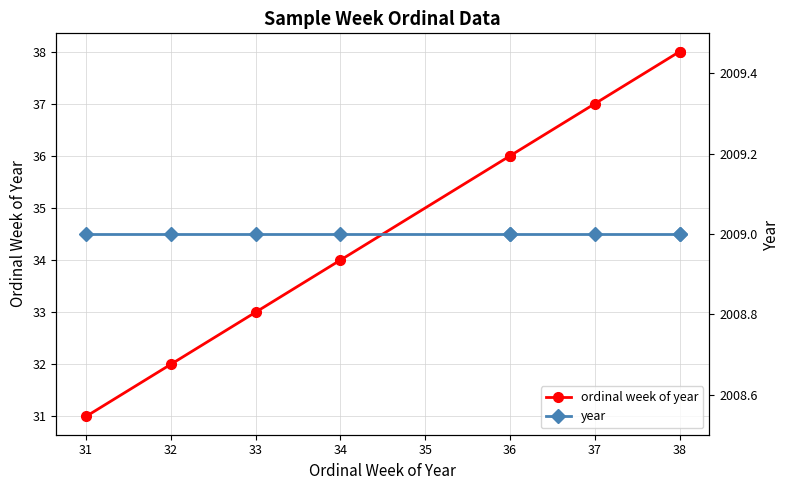

The value of year at 33 is 2009. True or false?

True